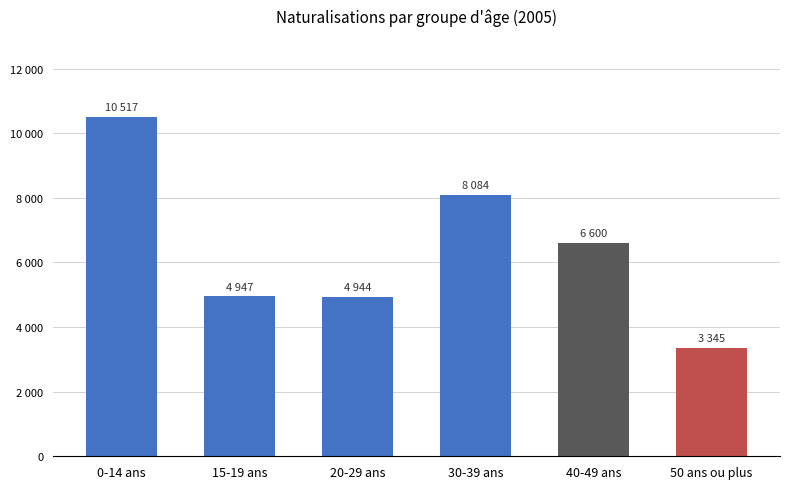

Is it true that the value at 30-39 ans is 5026?

False